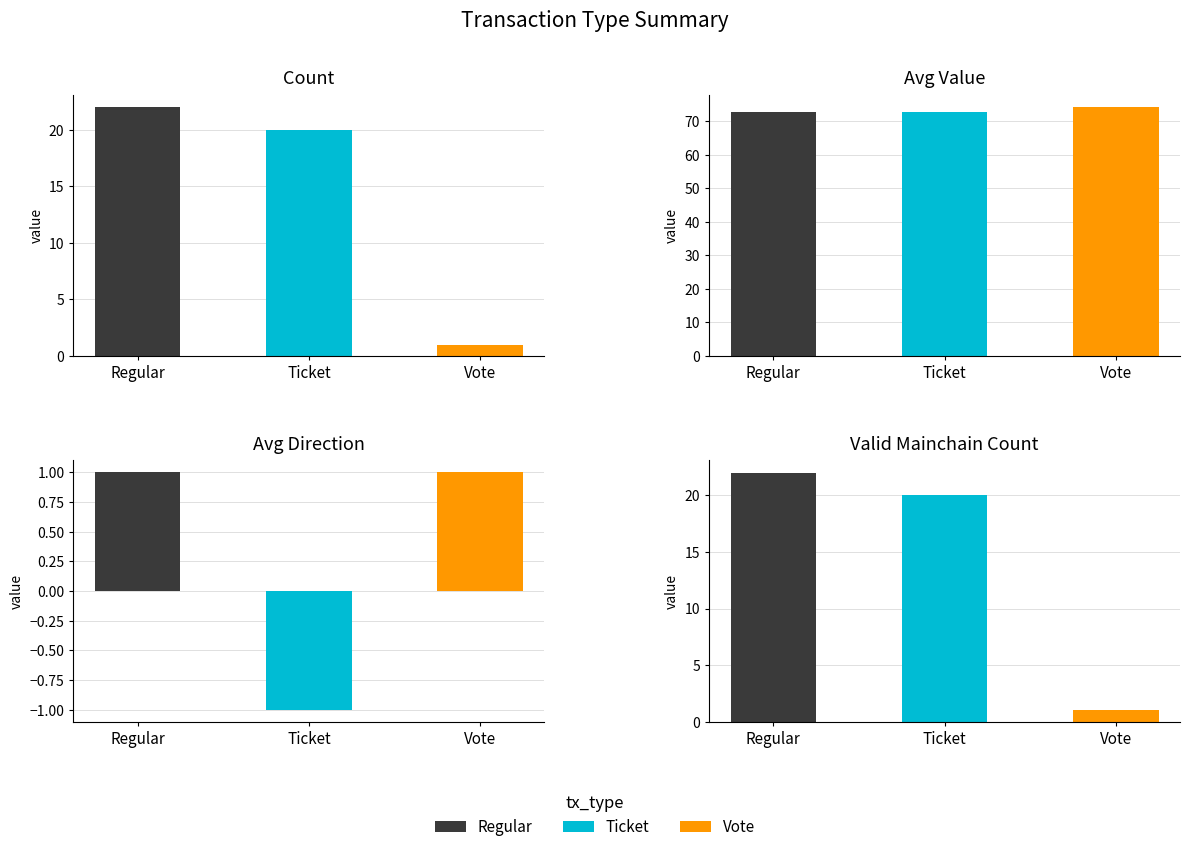

Does the chart contain stacked bars?

No